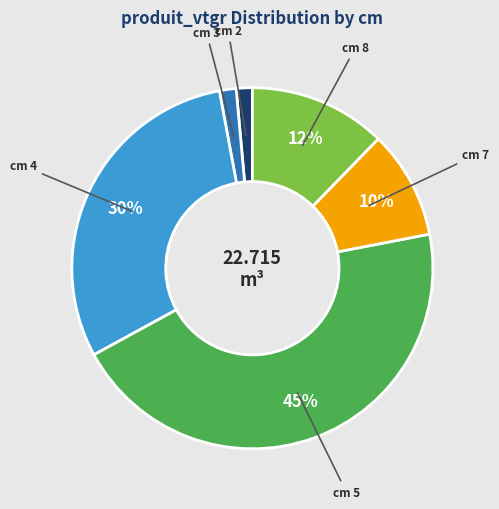

Combined, do cm 5 and cm 7 account for over 50%?

Yes